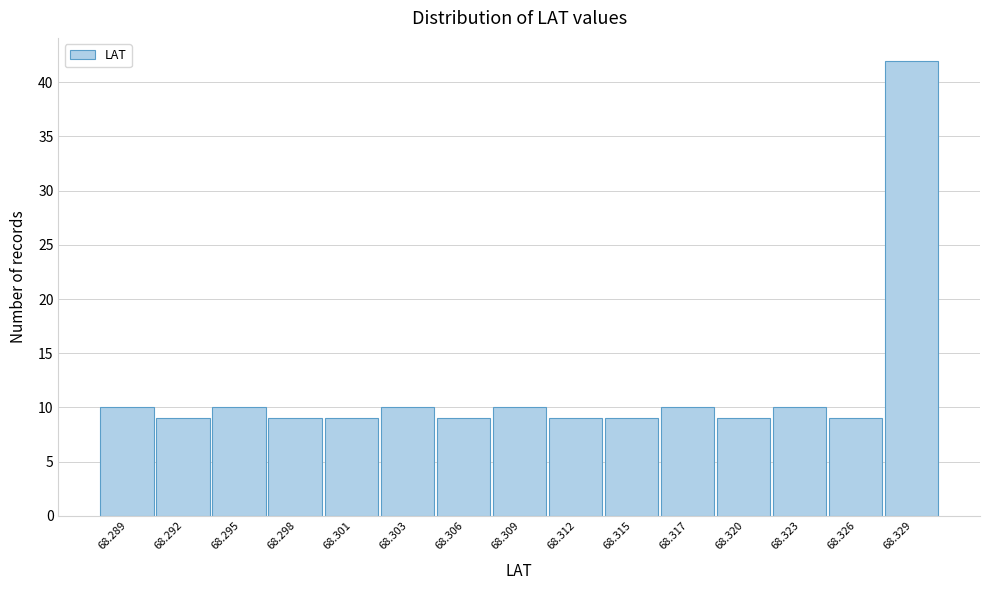

Reading left to right, transcribe all the data shown in this chart.

10	9	10	9	9	10	9	10	9	9	10	9	10	9	42